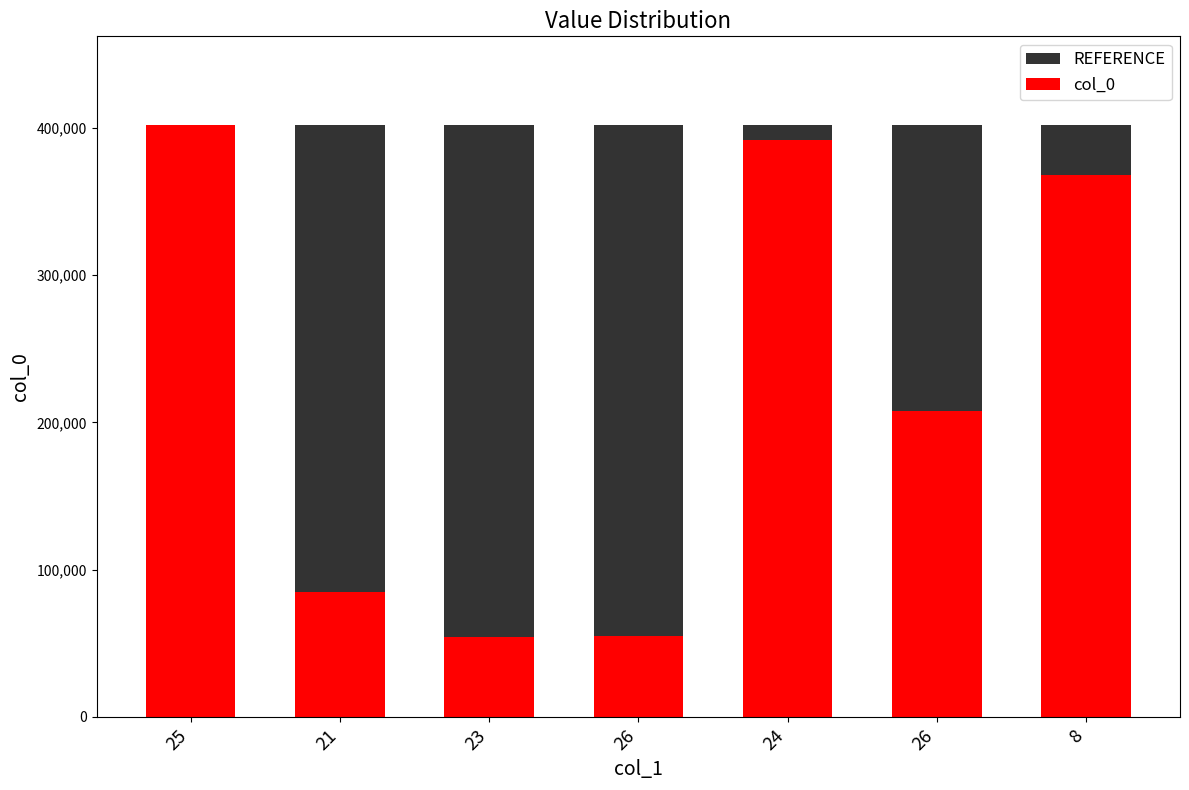

What is the label of the 6th bar from the left?

26